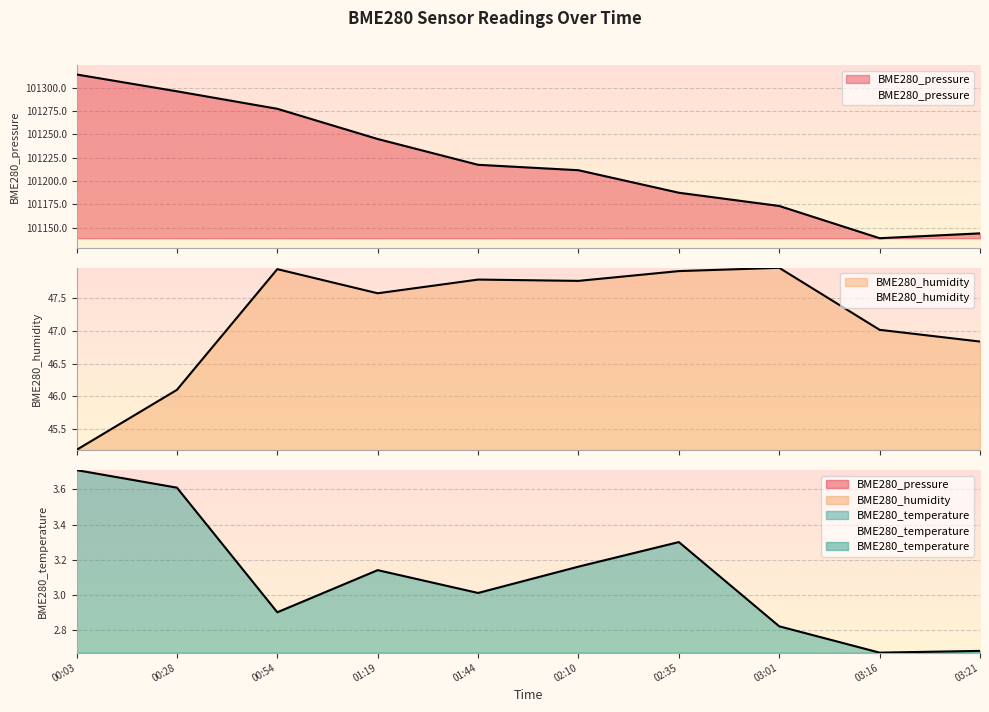

List the labels in order of BME280_humidity value, largest first.

03:01, 00:54, 02:35, 01:44, 02:10, 01:19, 03:16, 03:21, 00:28, 00:03